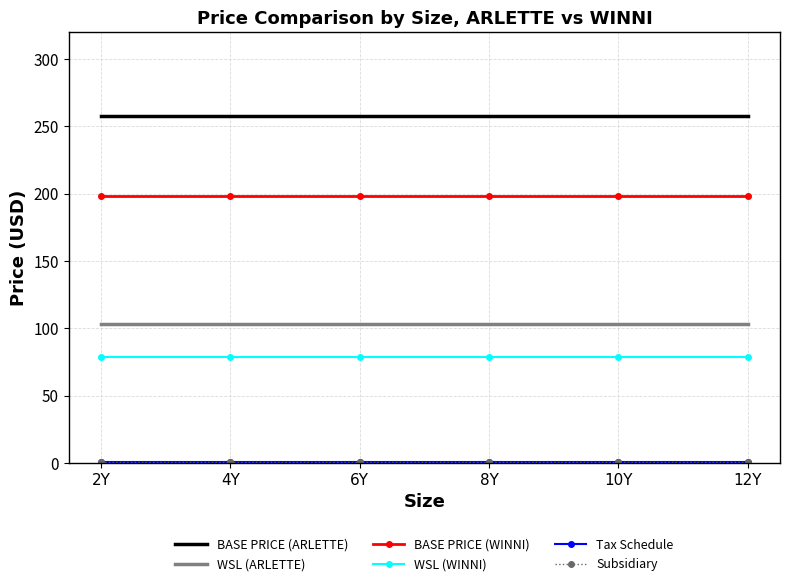

What are all the series names shown in the legend?

BASE PRICE (ARLETTE), WSL (ARLETTE), BASE PRICE (WINNI), WSL (WINNI), Tax Schedule, Subsidiary